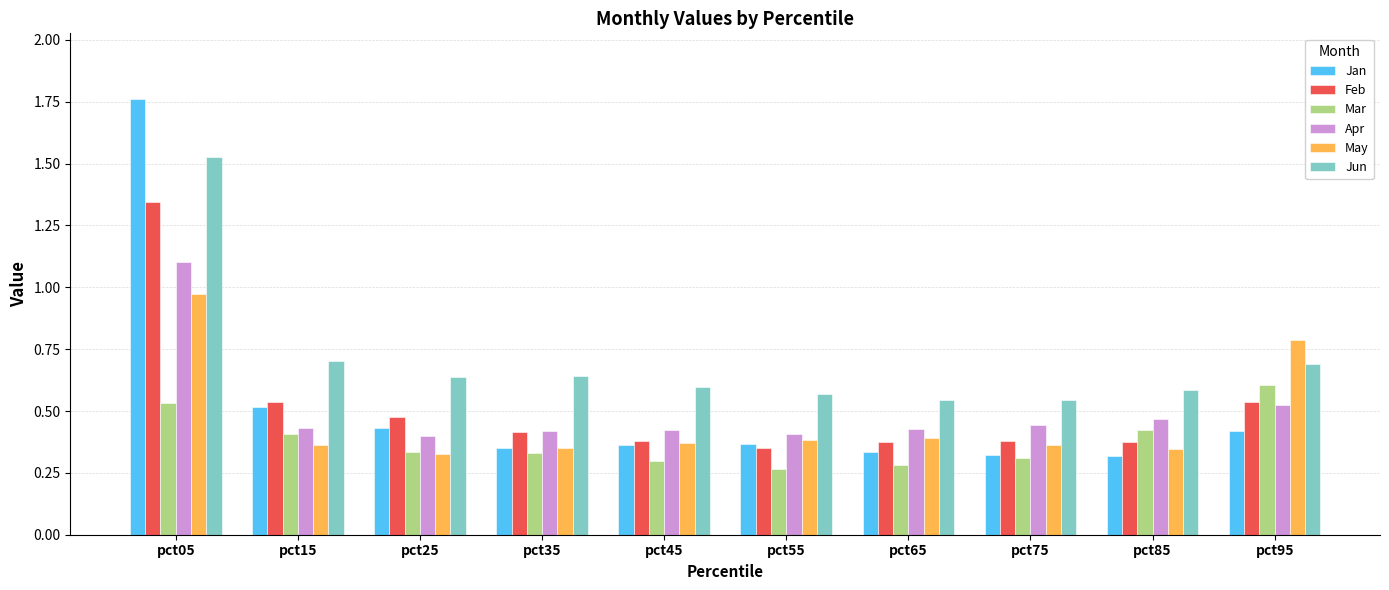

At which category is the sum across all series the highest?

pct05